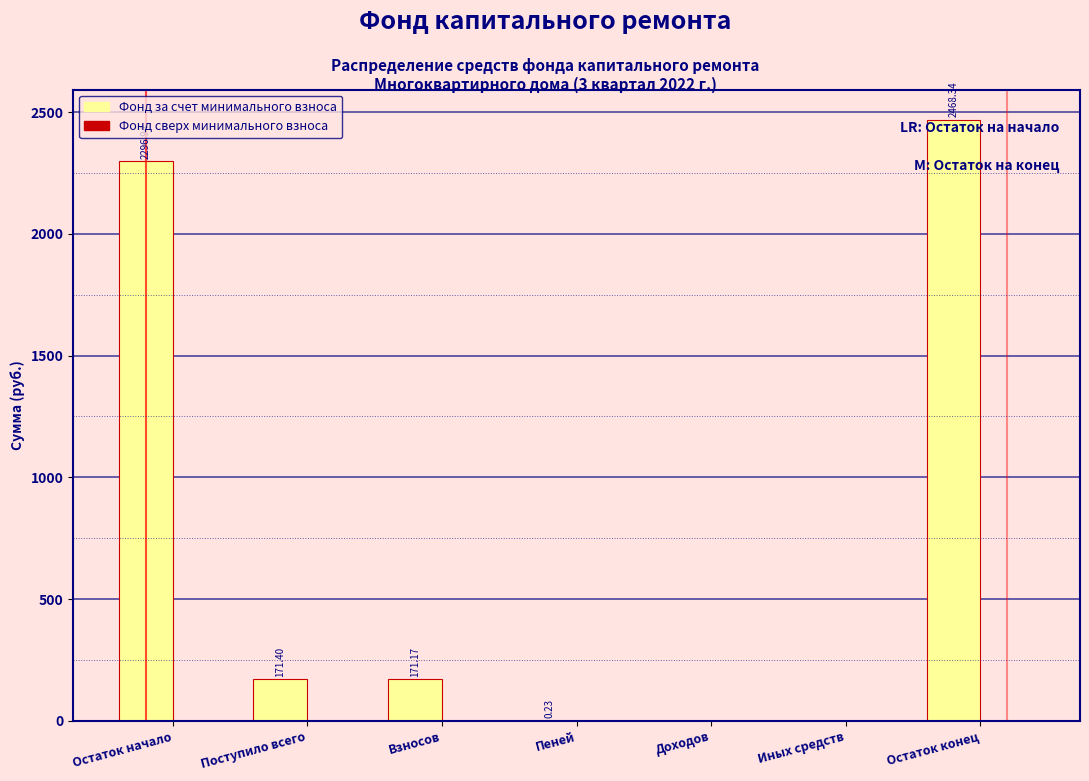

Between Пеней and Иных средств, which is larger?

Пеней